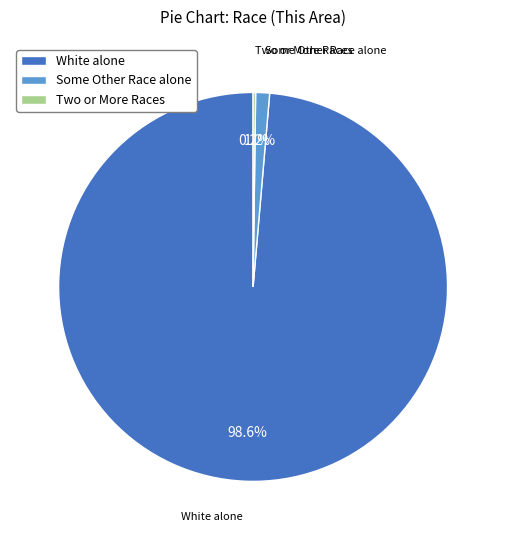

Is White alone the majority of the pie?

Yes